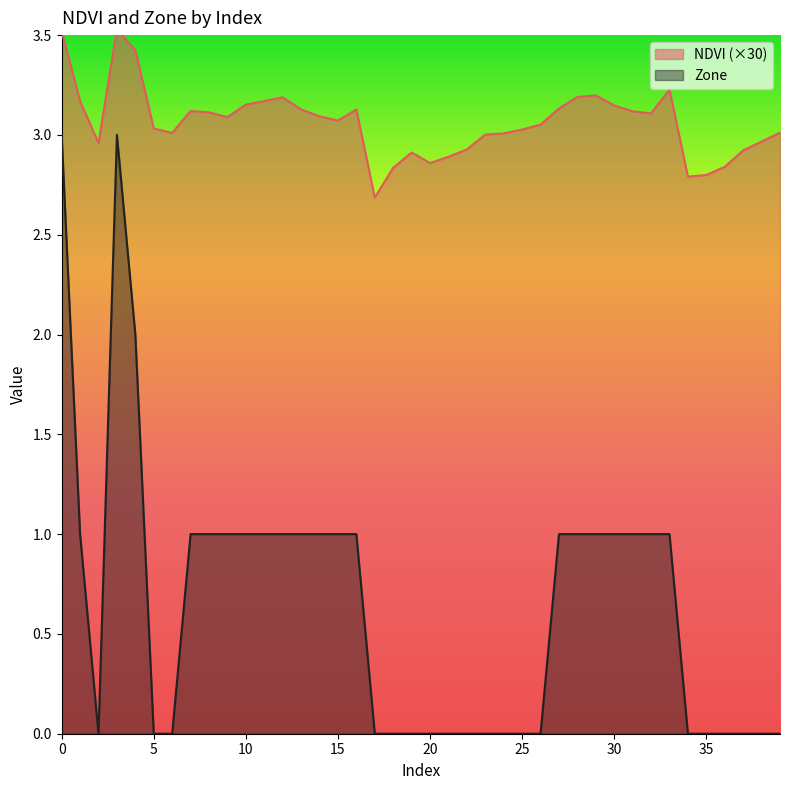

What is the value of the Zone point at the 8th from the left?

1.0